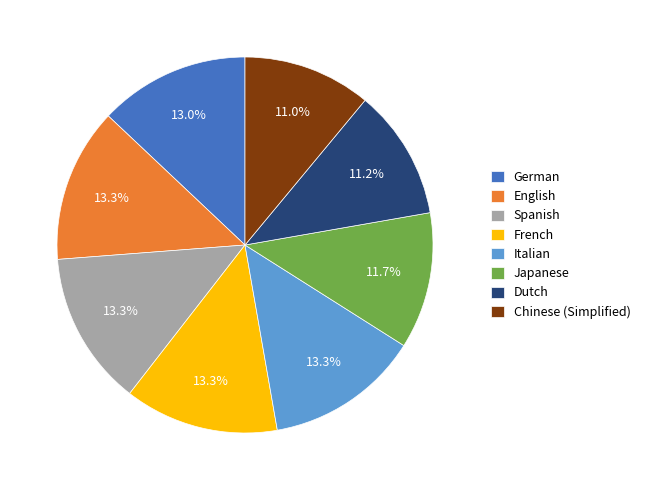

Does English account for over 50% of the chart?

No